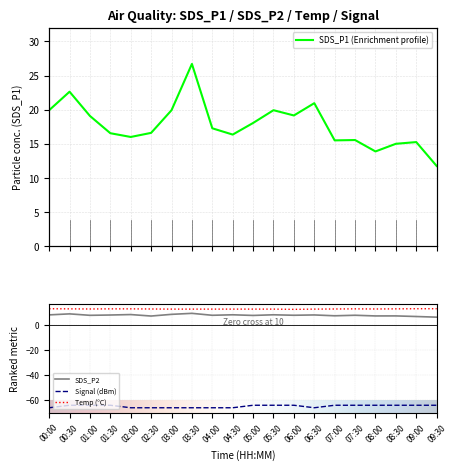

What is the minimum value shown in the chart?

-66.0